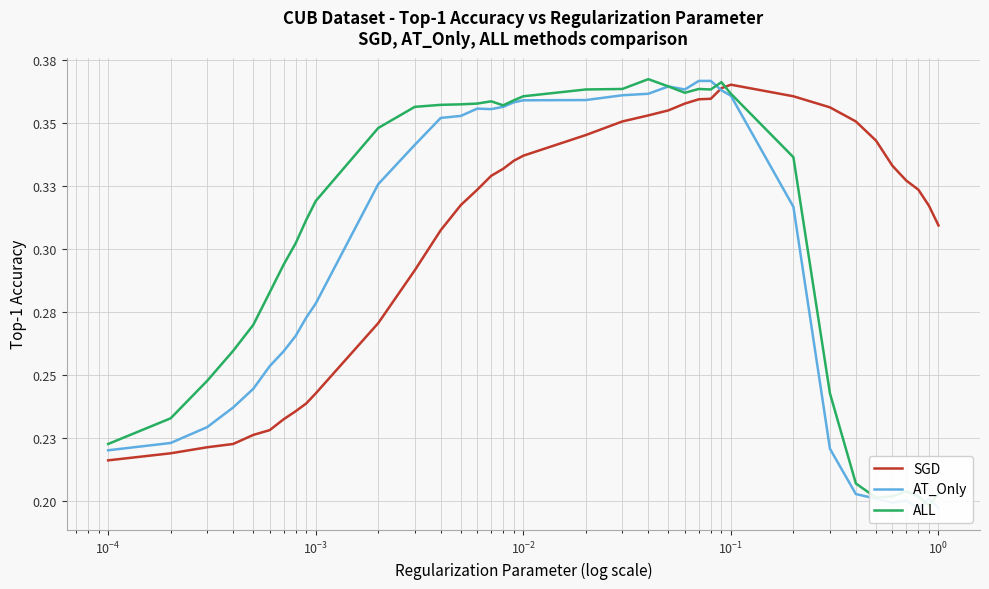

What is the maximum value shown in the chart?

0.4